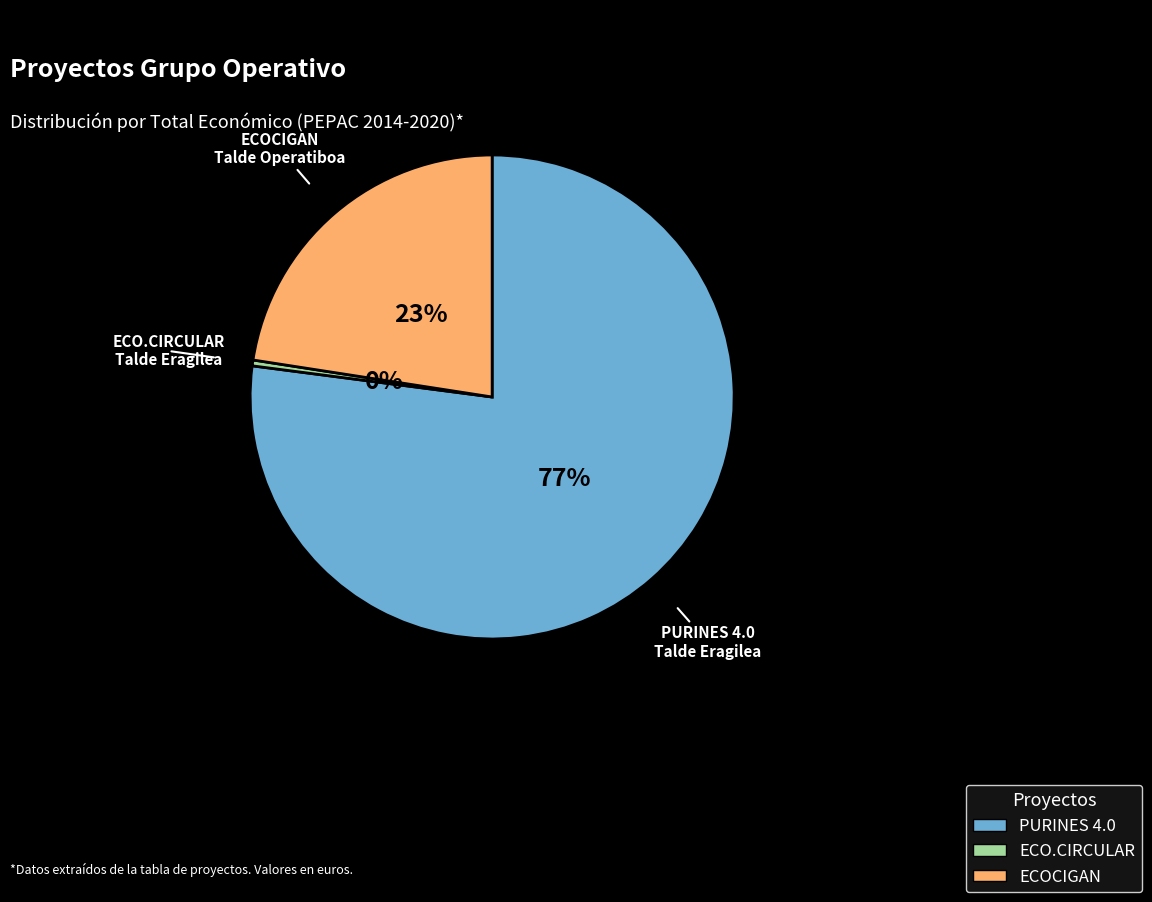

What percentage is the ECOCIGAN slice, to the nearest percent?

23%